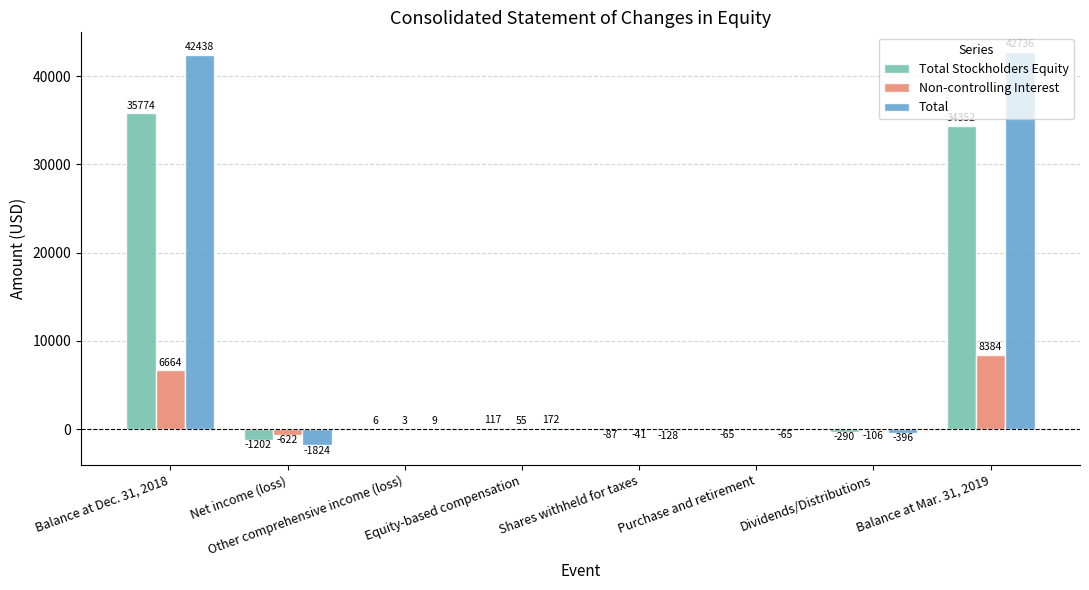

Which category has the highest value in the Non-controlling Interest series?

Balance at Mar. 31, 2019